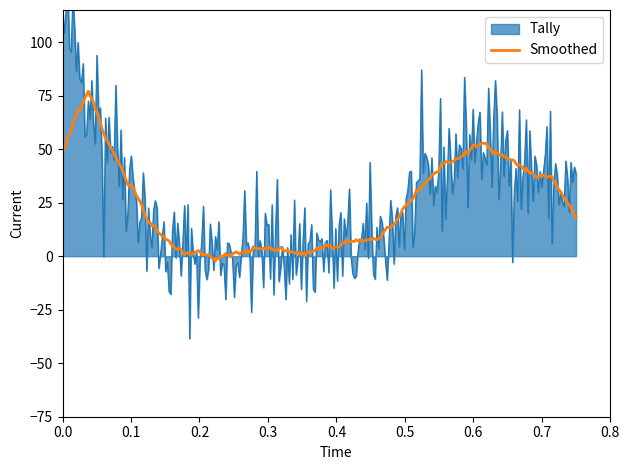

What is the maximum value for Smoothed?

77.1